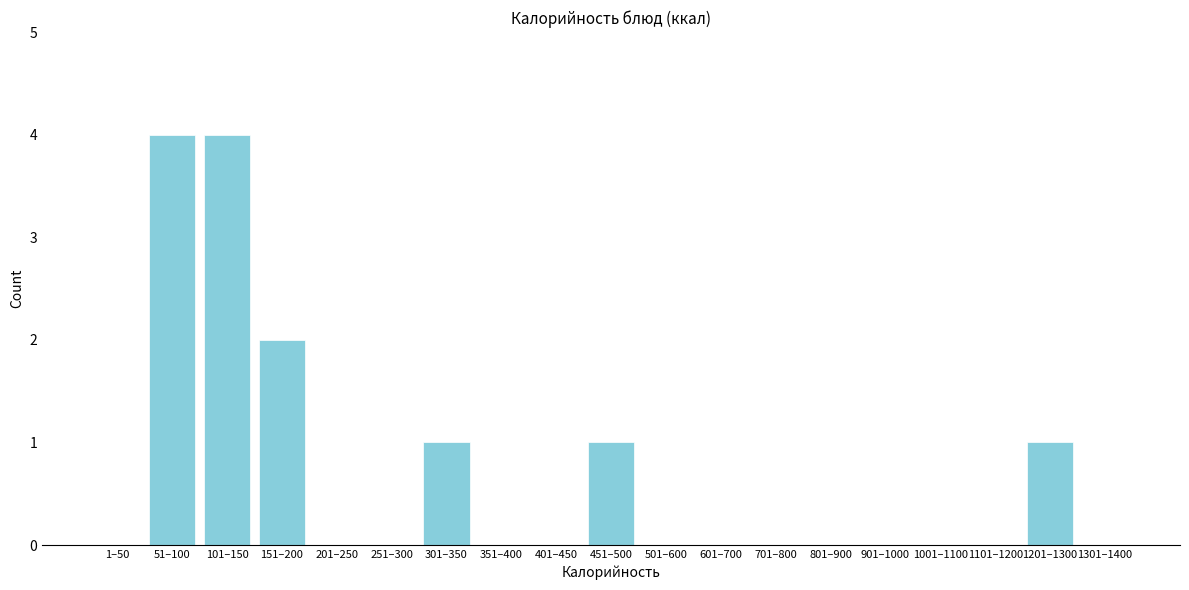

Reading left to right, transcribe all the data shown in this chart.

1–50=0	51–100=4	101–150=4	151–200=2	201–250=0	251–300=0	301–350=1	351–400=0	401–450=0	451–500=1	501–600=0	601–700=0	701–800=0	801–900=0	901–1000=0	1001–1100=0	1101–1200=0	1201–1300=1	1301–1400=0